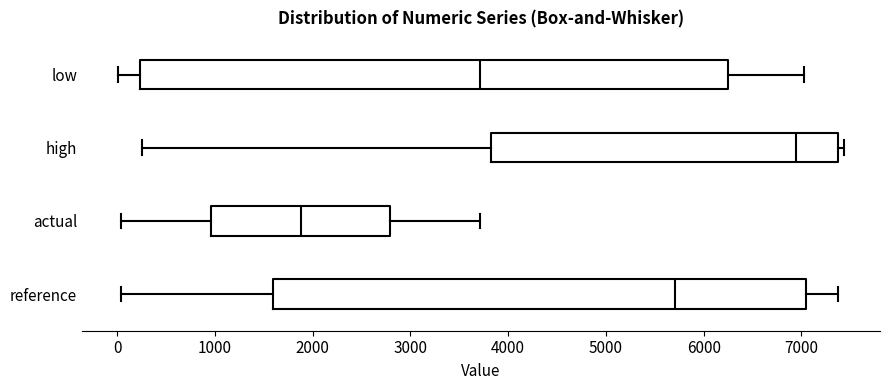

Where is the right edge of the box for reference on the x-axis? The values are not printed on the chart, so give them approximately, as read against the axis.

7100